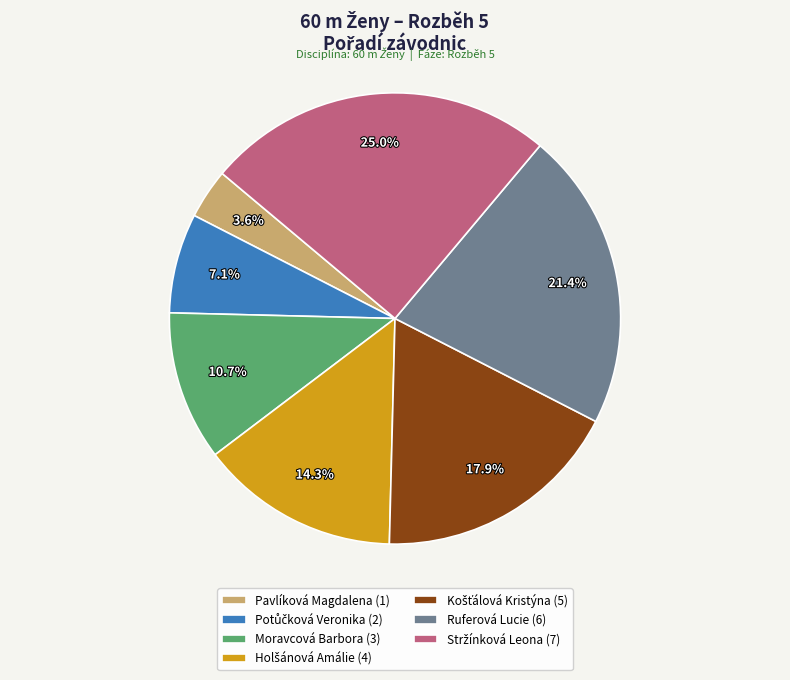

Is there any slice that represents more than half of the pie?

No